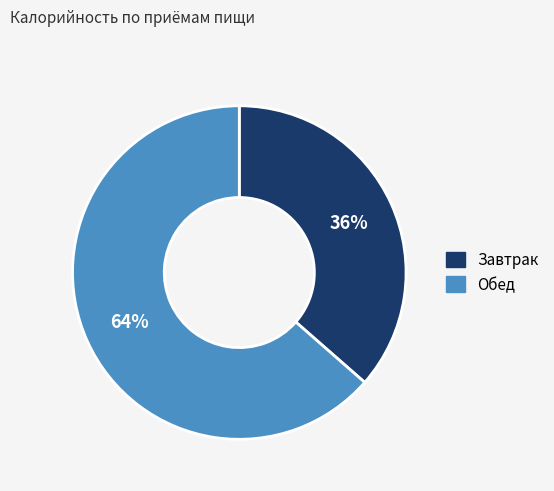

Which slice represents more than half of the pie?

Обед